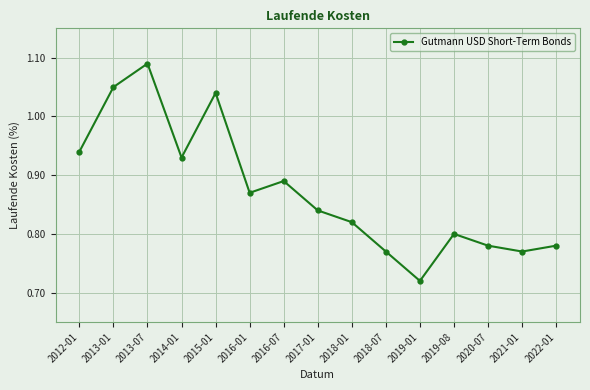

What is the change in value from 2015-01 to 2021-01?

-0.3